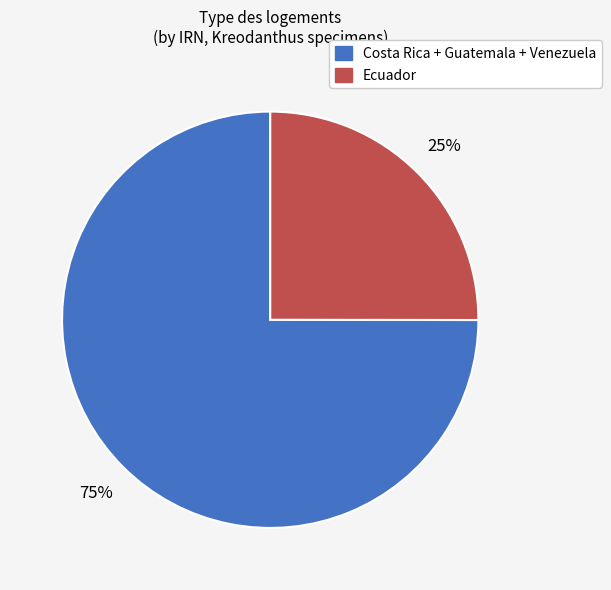

Does any single category account for the majority?

Yes